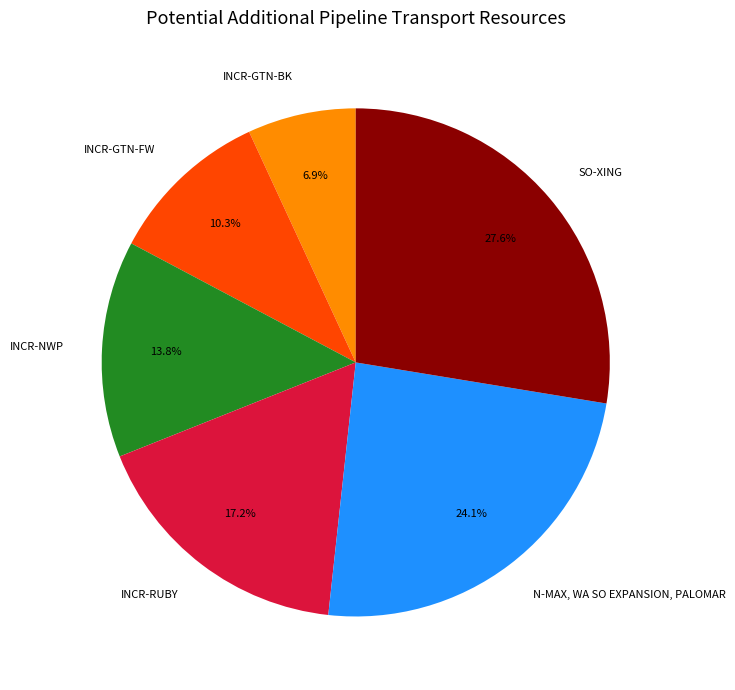

How many slices are in this pie chart?

6